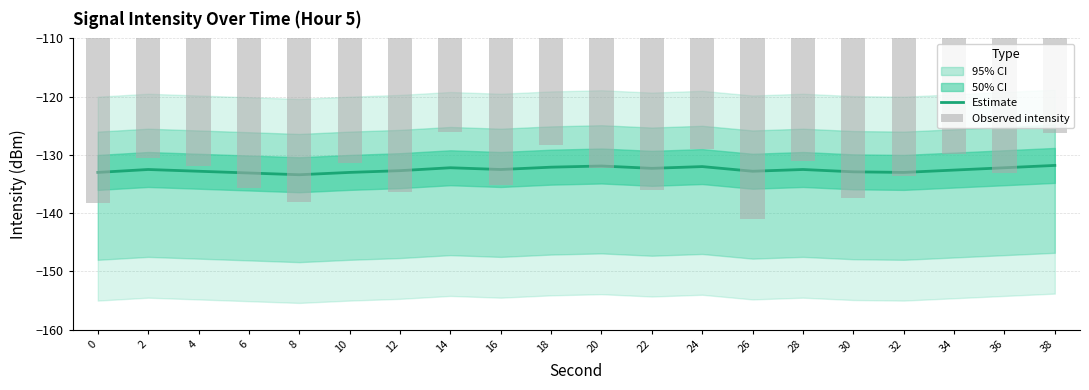

What is the total value across all series at 32?

-266.6